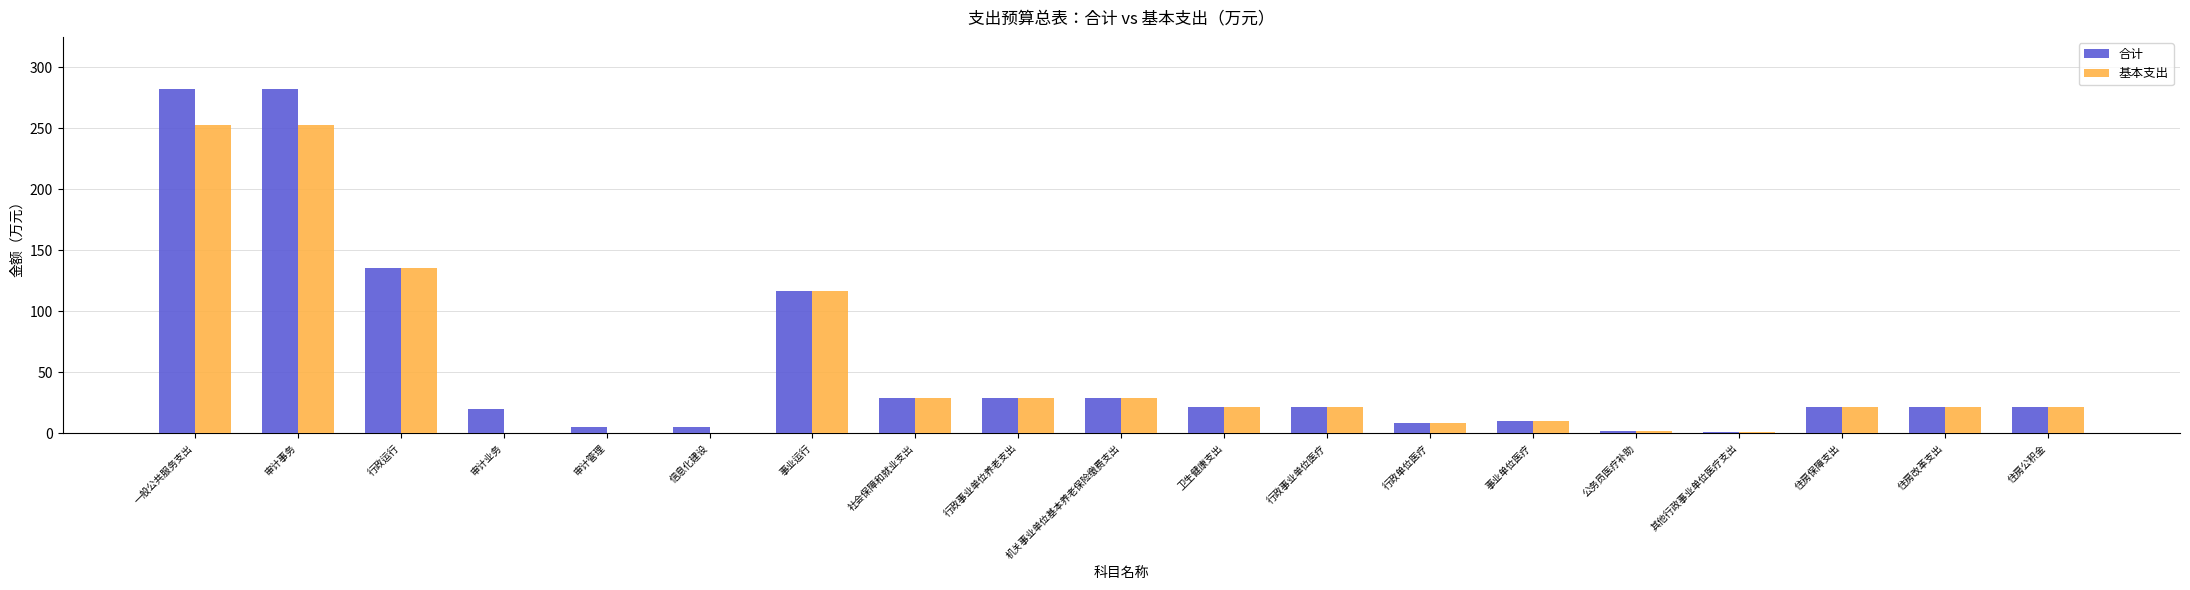

Where is 合计 nearest to the value 141?

行政运行